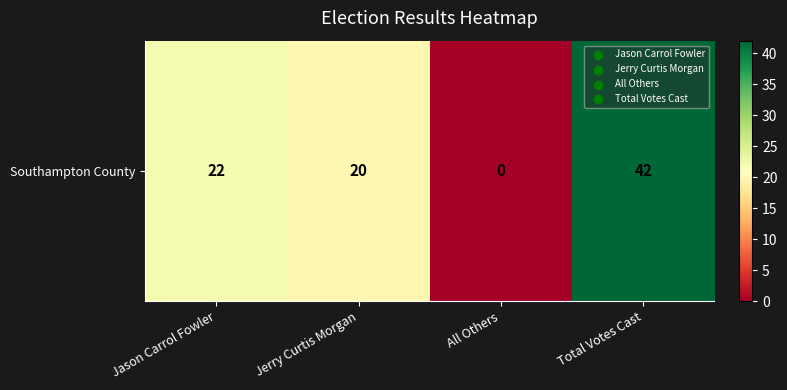

The chart shows a value of -19 at All Others. True or false?

False